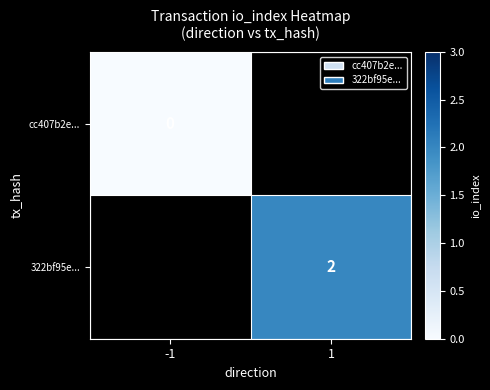

True or false: 322bf95e... has a value of 2 at 1.

True